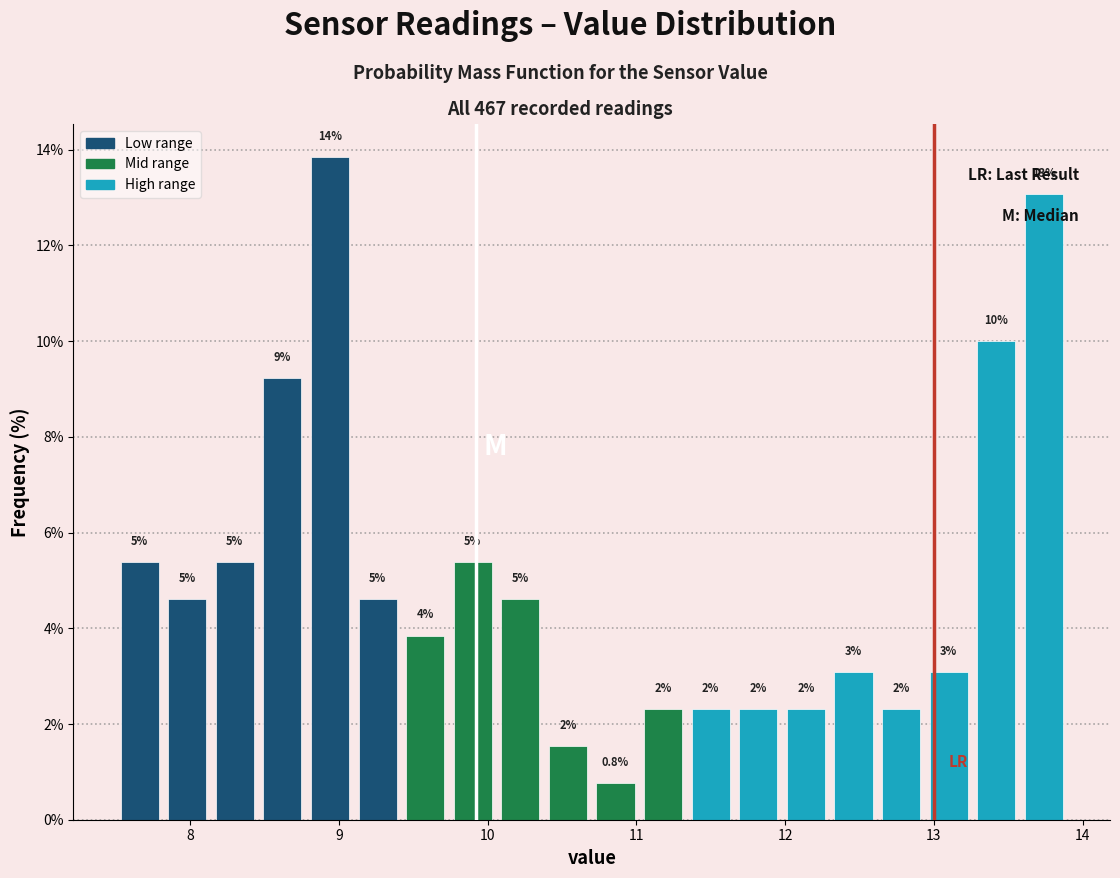

Read against the x-axis, roughly where is the centre of the tallest bar?

8.9